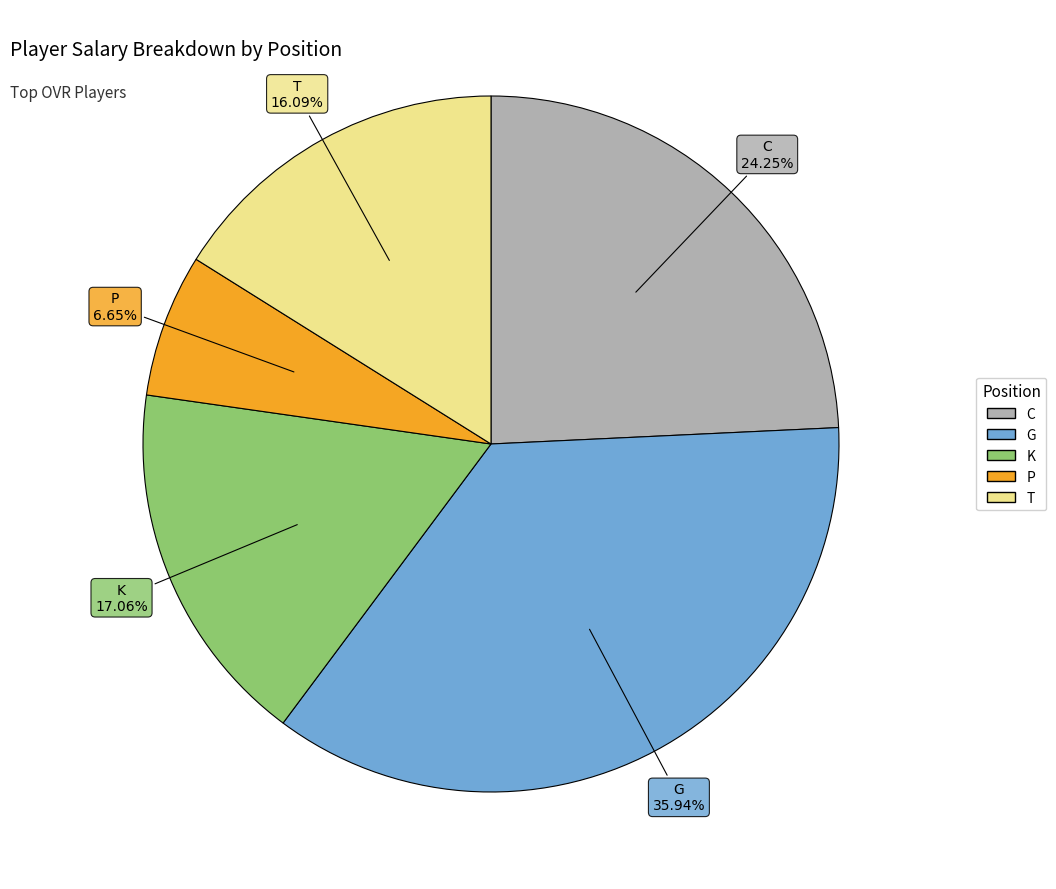

Is there a majority slice in this chart?

No